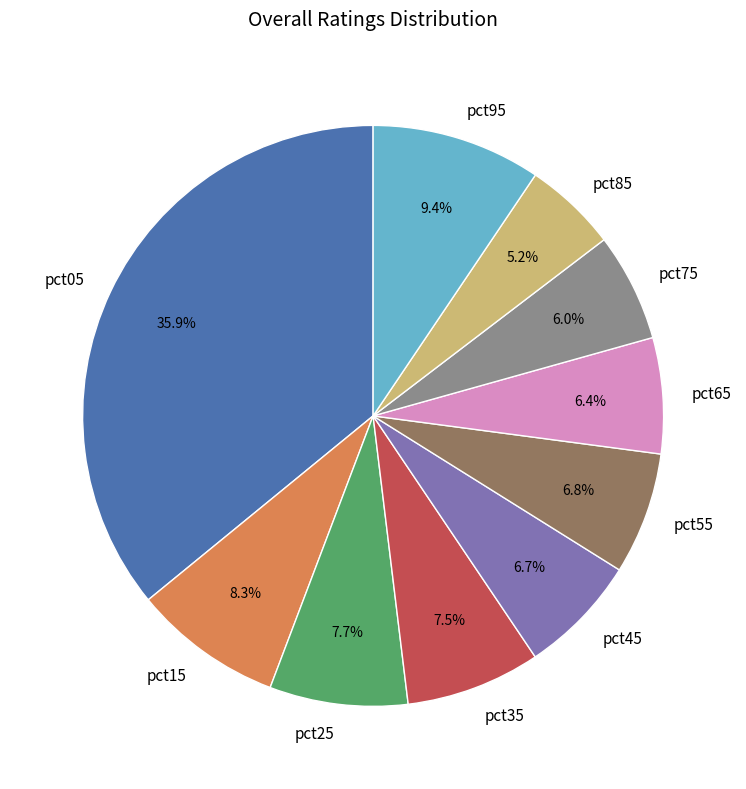

Do pct55 and pct45 together represent more than half of the pie?

No